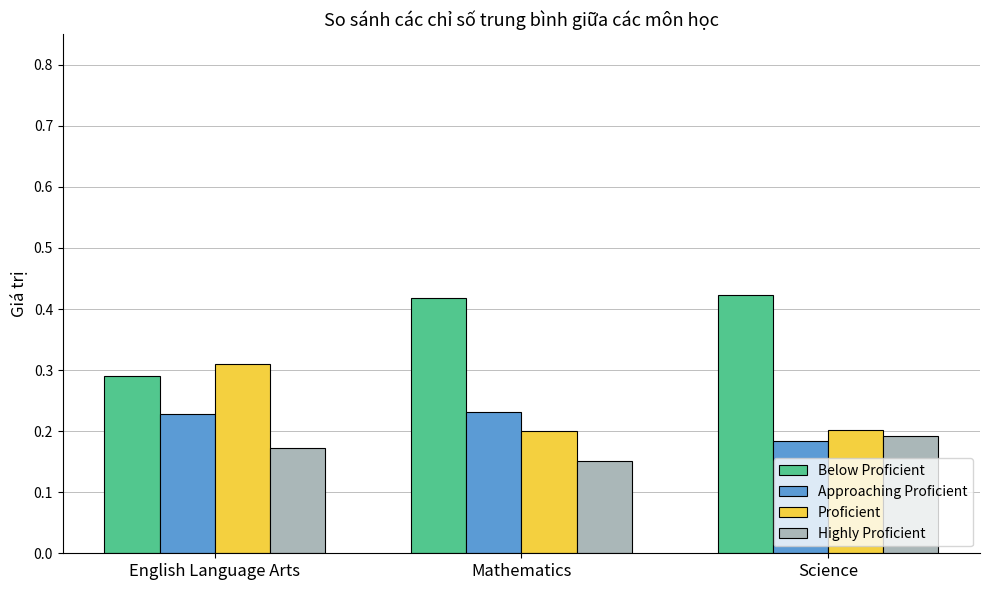

Is the value of Below Proficient at Science greater than the value of Highly Proficient at Science?

Yes